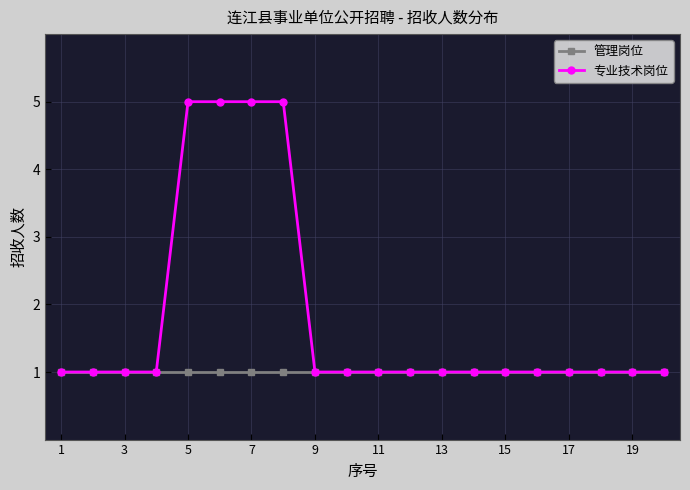

What is the value of the 管理岗位 point at the 10th from the left?

1